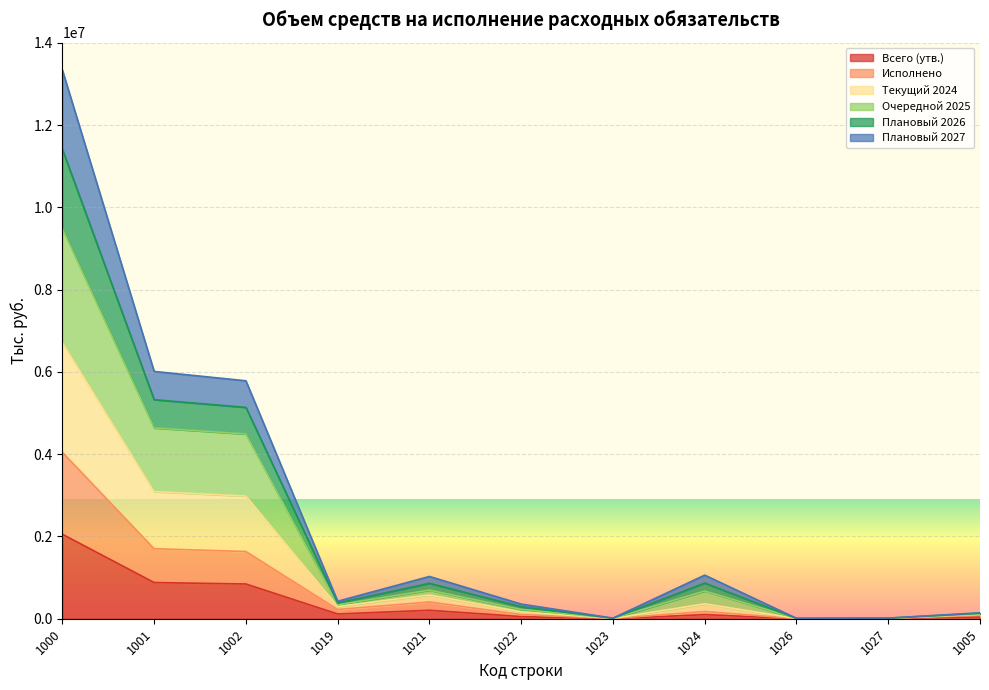

At which category does the chart reach its minimum across all series?

1026